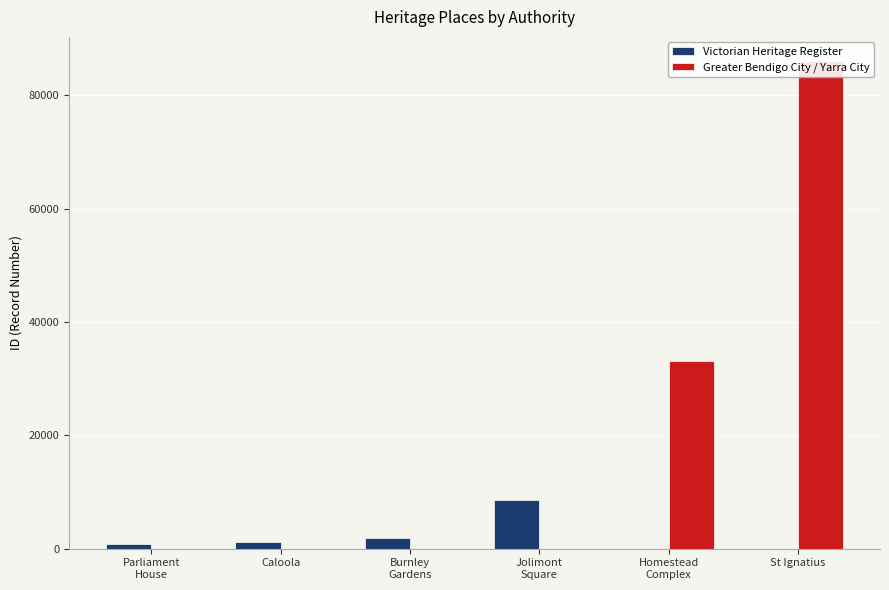

What is the total value across all series at Homestead
Complex?

33022